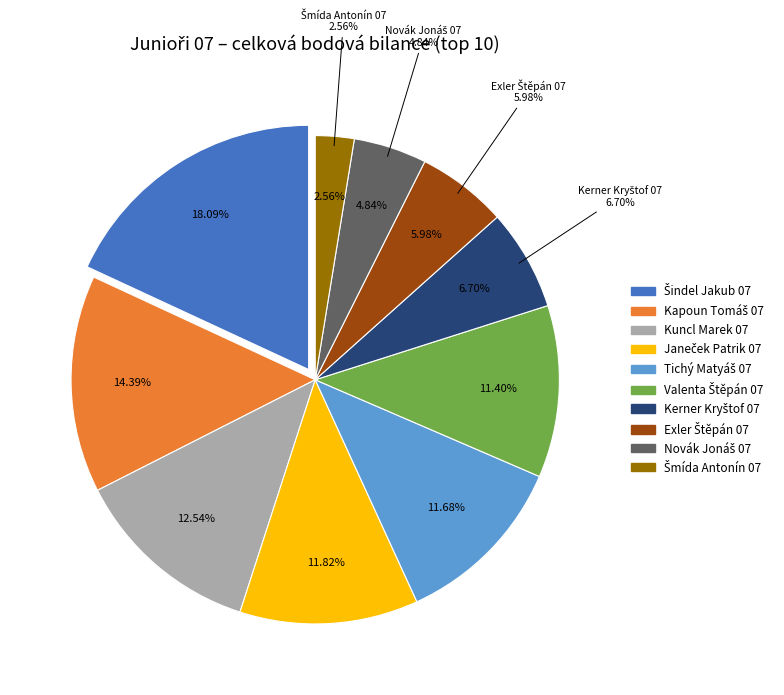

How many segments does this pie chart have?

10